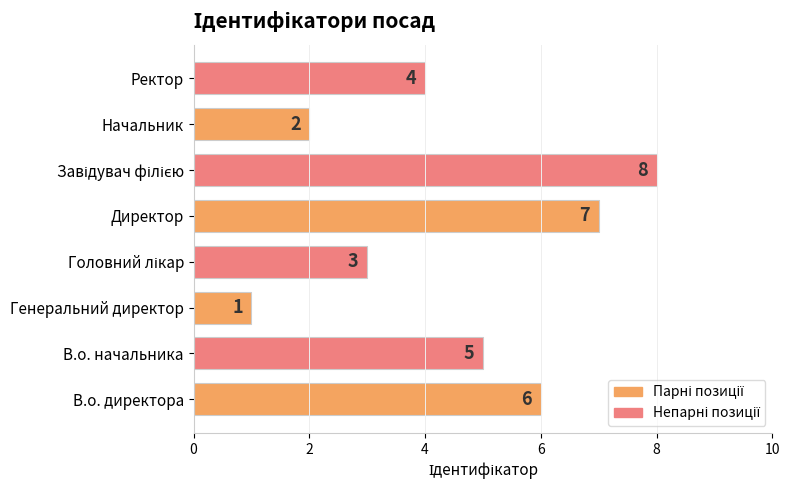

What is the difference between the maximum and second lowest values?

6